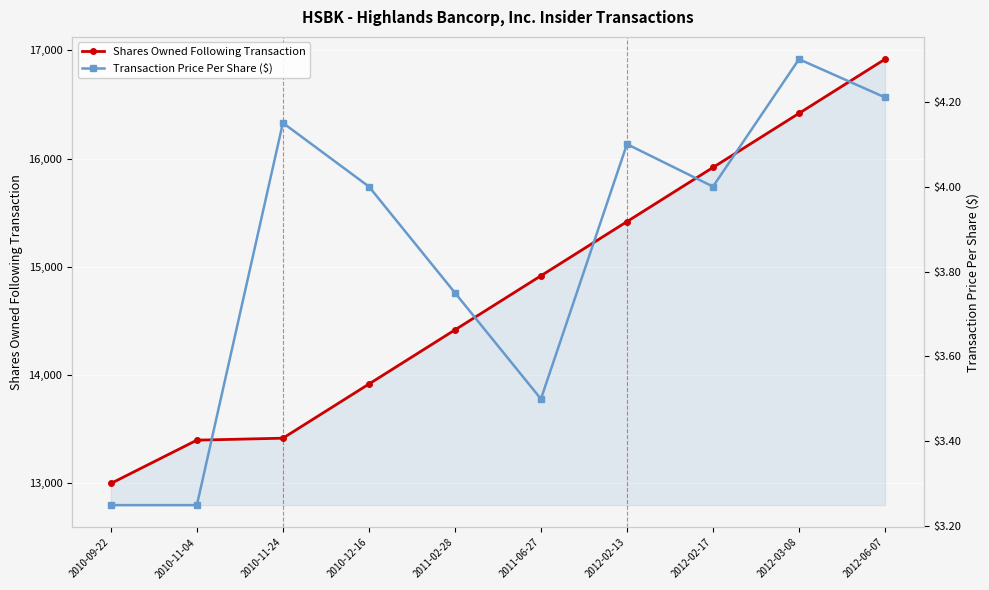

True or false: Shares Owned Following Transaction has a value of 28689.4 at 2012-06-07.

False